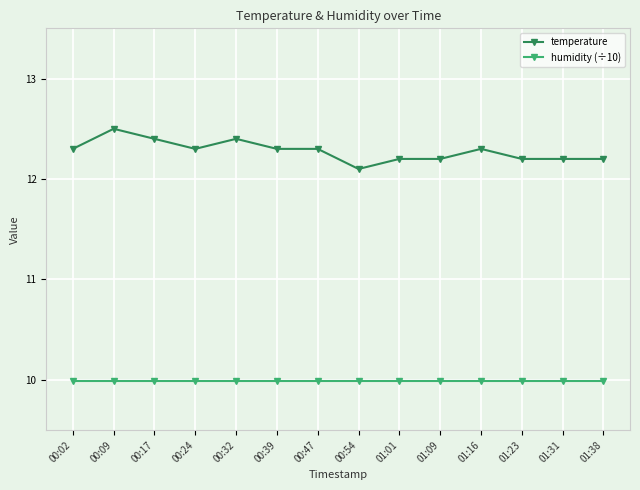

What position from the right is 00:32?

10